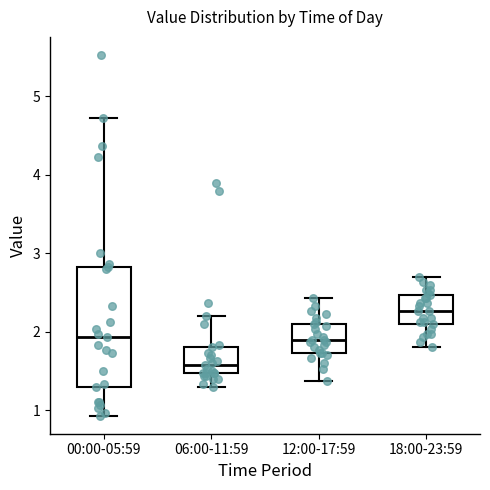

Which box is the tallest, from its lower edge to its upper edge?

00:00-05:59